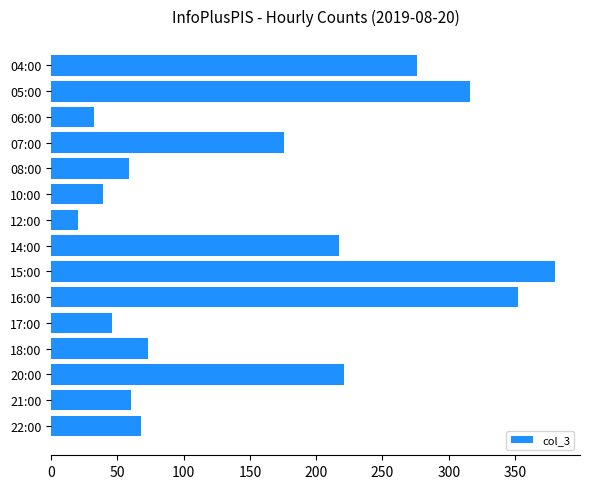

How many data points are less than 73?

7